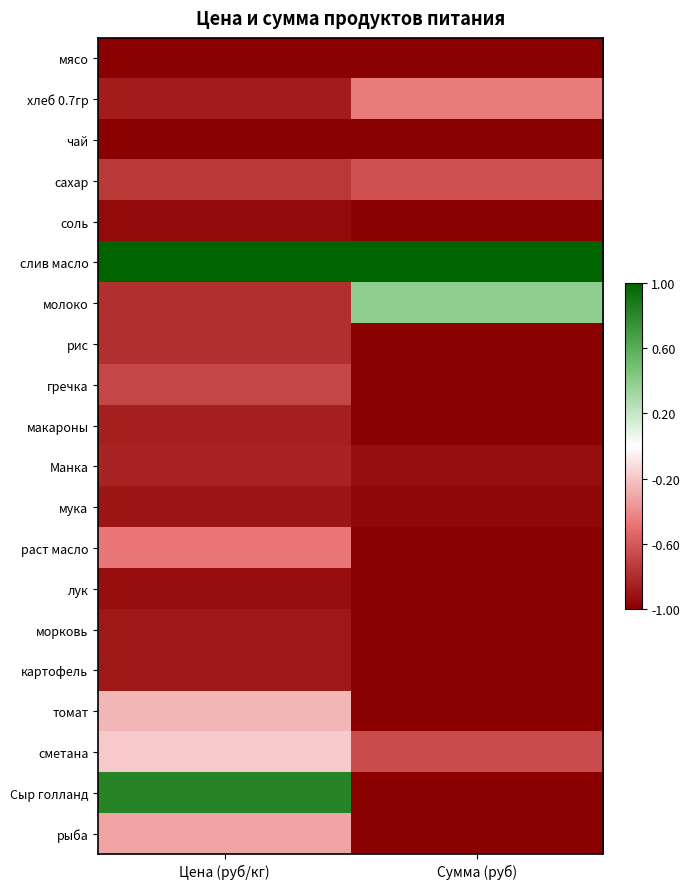

Between Цена (руб/кг) and Сумма (руб), which is larger?

Цена (руб/кг)